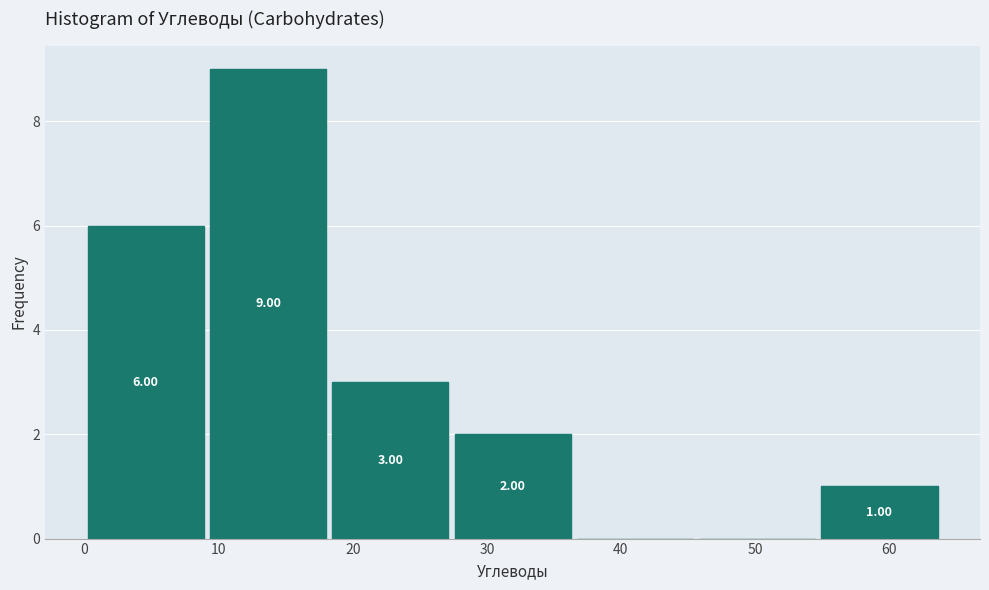

Over which range of the x-axis is the bar tallest?

9 to 18